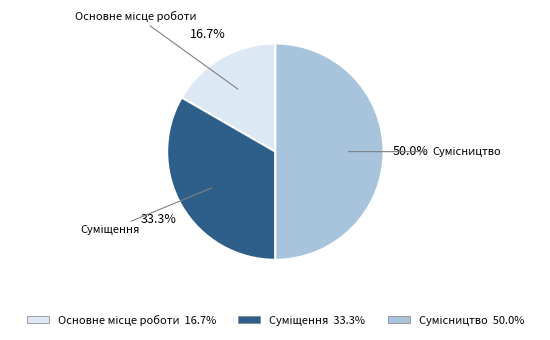

Is it true that Основне місце роботи is 17% of the pie?

True